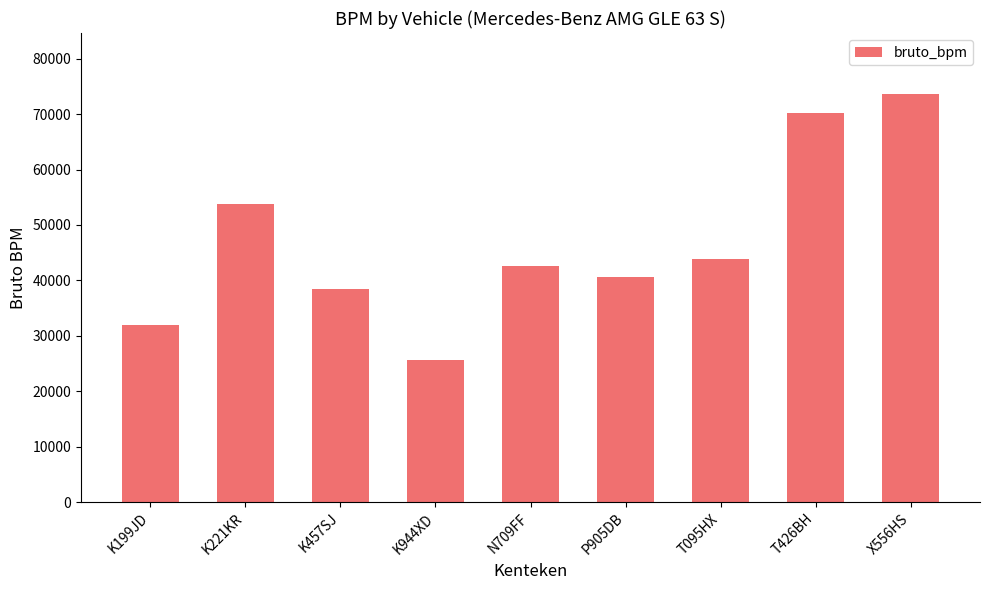

What is the maximum value shown in the chart?

73602